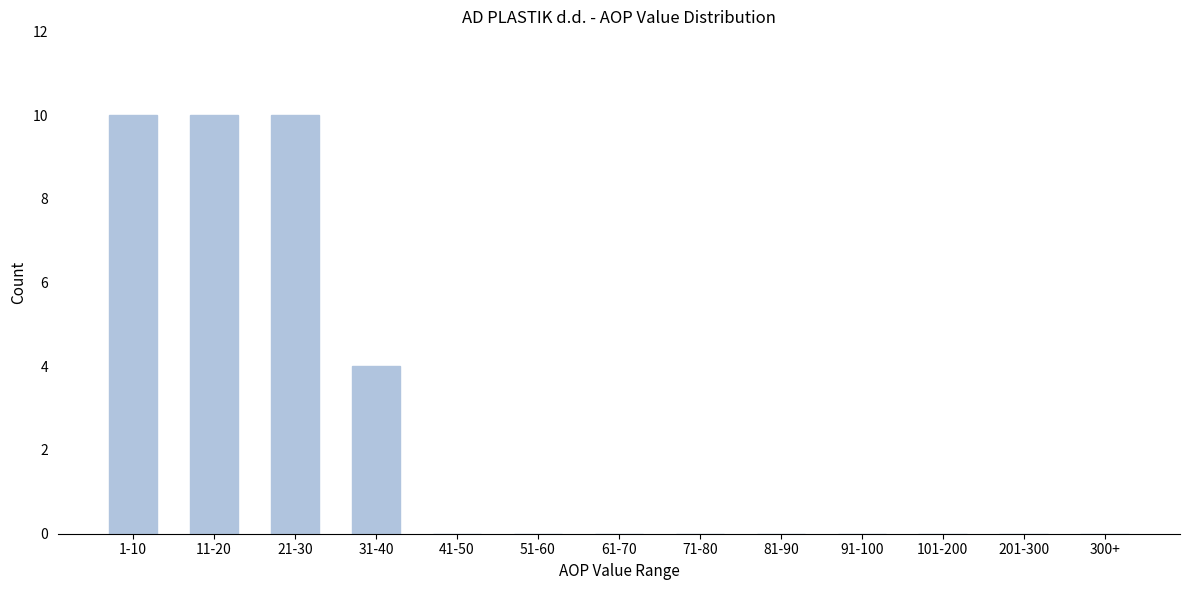

Reading left to right, what are all the values shown in this chart?

1-10=10	11-20=10	21-30=10	31-40=4	41-50=0	51-60=0	61-70=0	71-80=0	81-90=0	91-100=0	101-200=0	201-300=0	300+=0